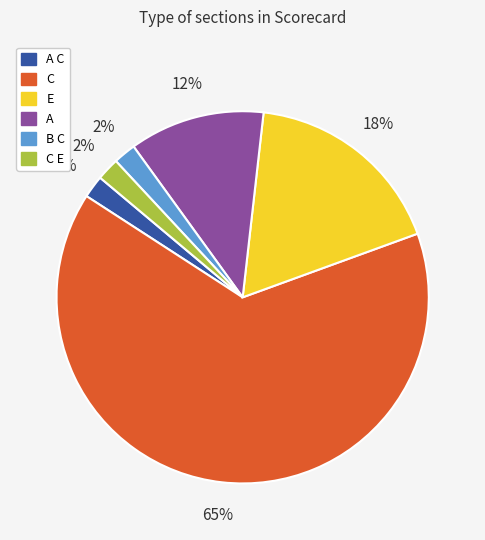

Approximately how many times larger is the value at A C compared to B C?

1.0